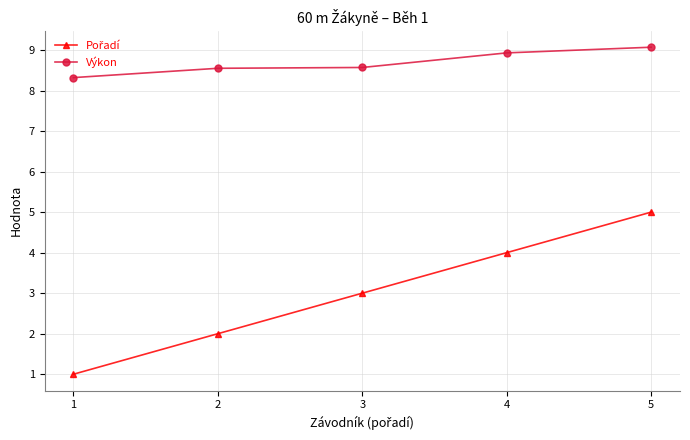

What is the spread (max minus min) of values at 4?

4.9